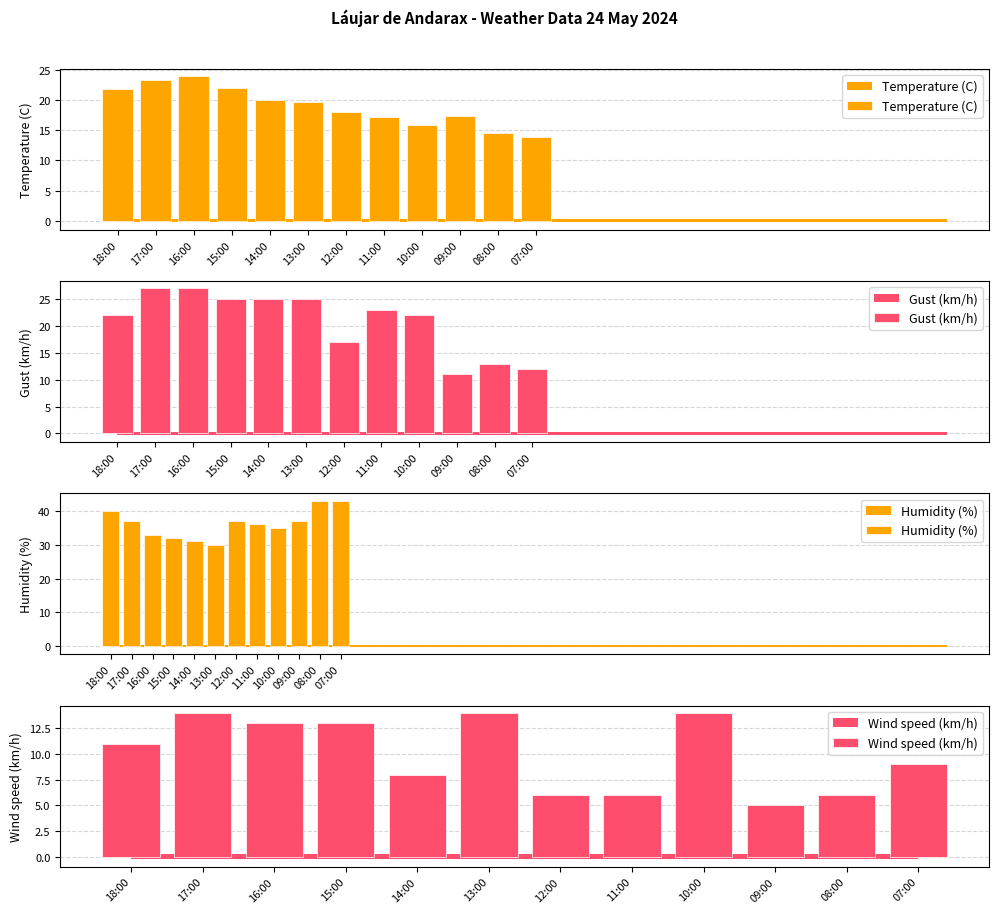

The value of Temperature (C) at 10:00 is 27.5. True or false?

False